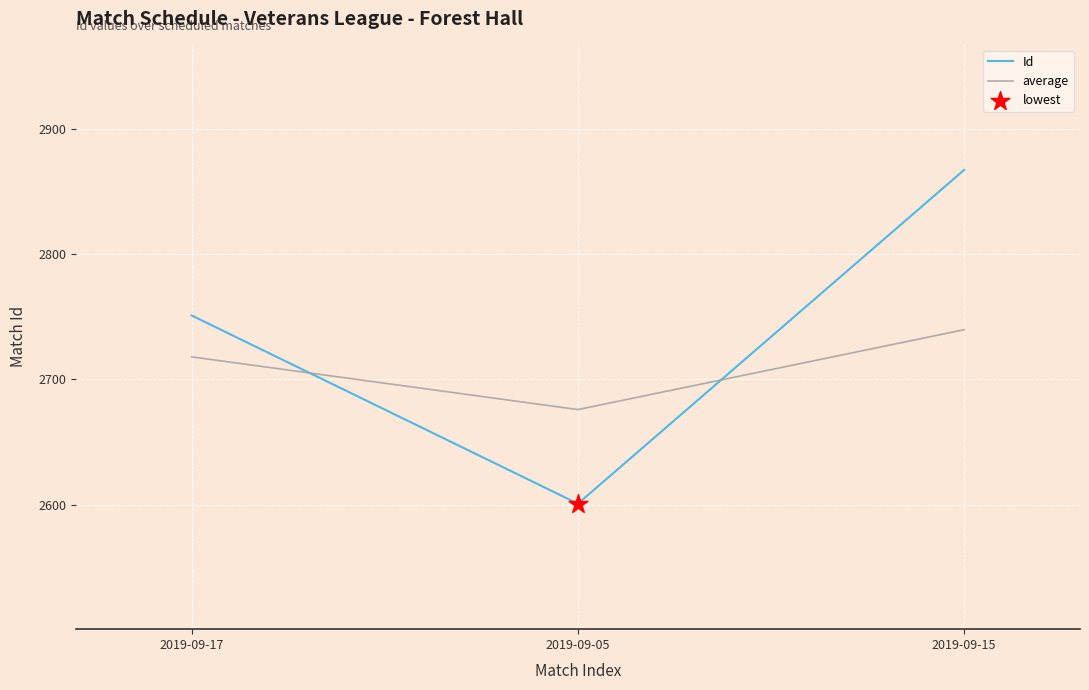

At how many categories does at least one series exceed 2723?

2